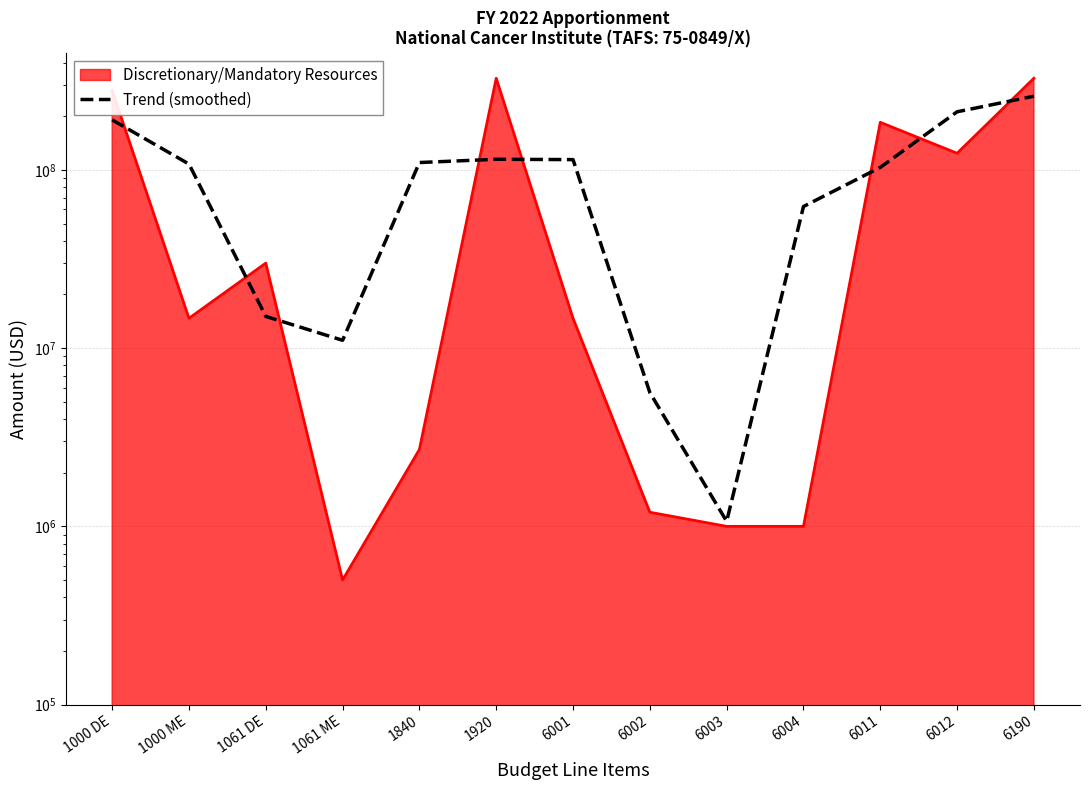

At which category does the data reach its first local peak?

1920